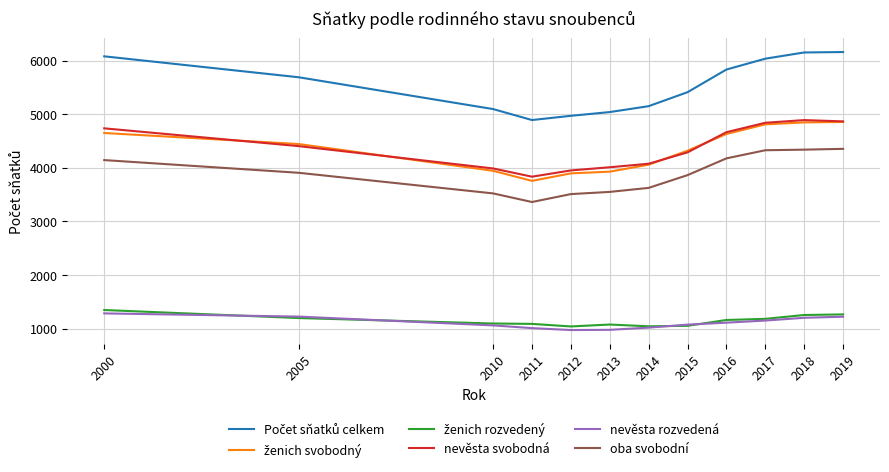

True or false: nevěsta svobodná has more than 1 points higher than both neighbors.

False